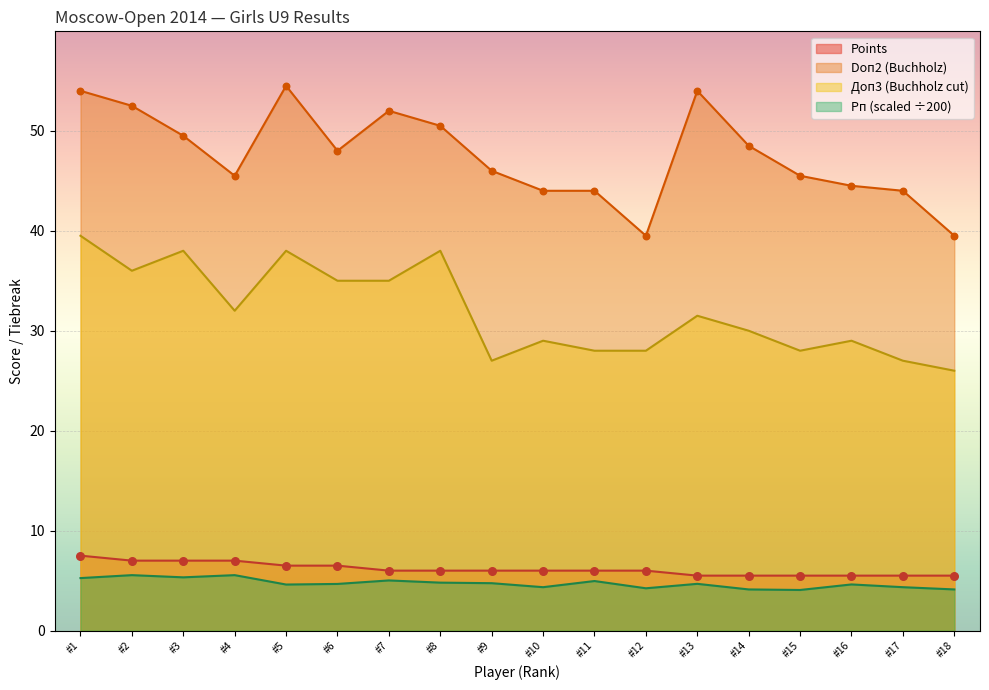

What are all the series names shown in the legend?

Points, Doп2 (Buchholz), Доп3 (Buchholz cut), Рп (scaled ÷200)